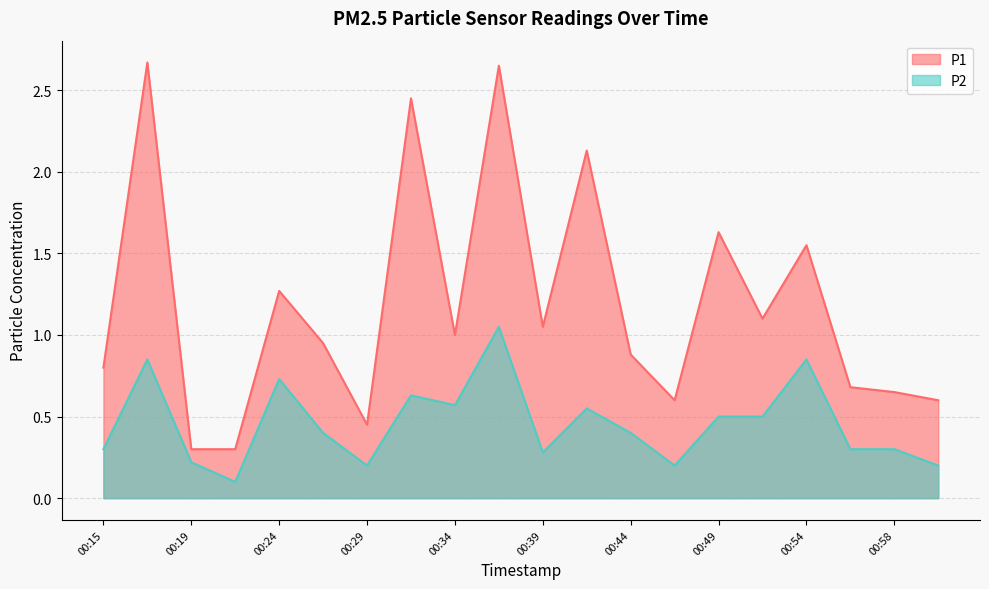

What is the difference between the maximum and minimum values in the P1 series?

2.4